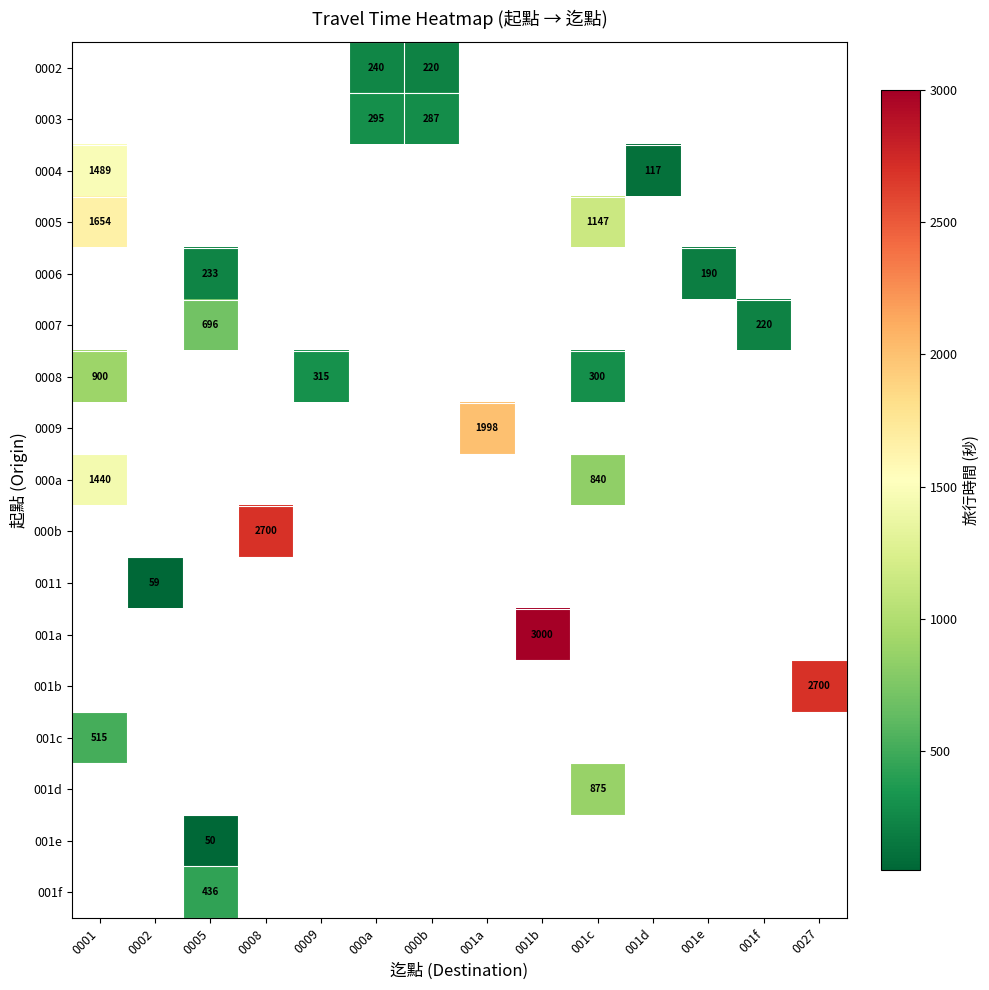

Is it true that 0003 equals 287 at 000b?

True